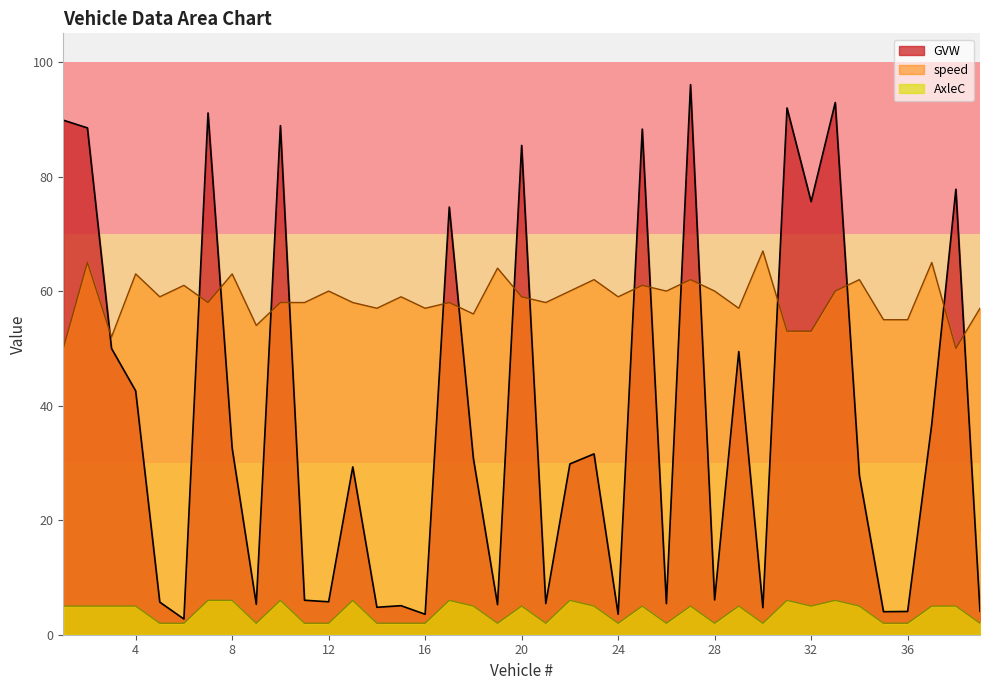

At which label does speed first exceed 59?

2